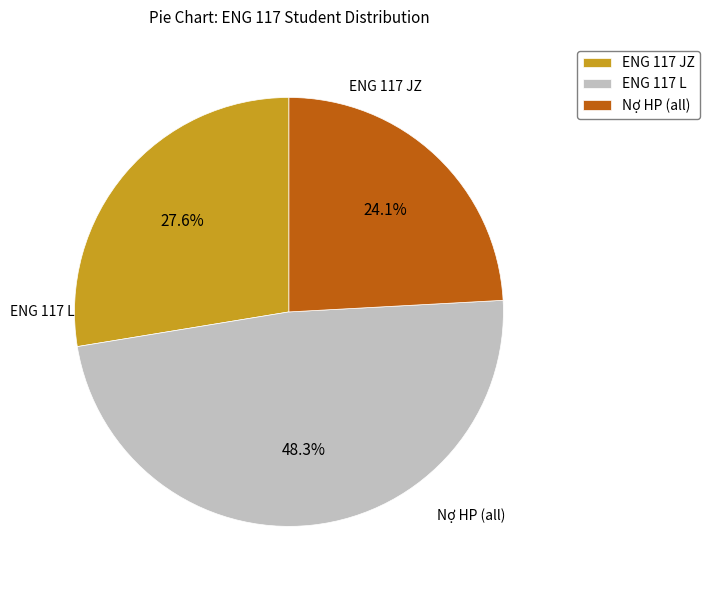

Which slice is the largest?

ENG 117 L